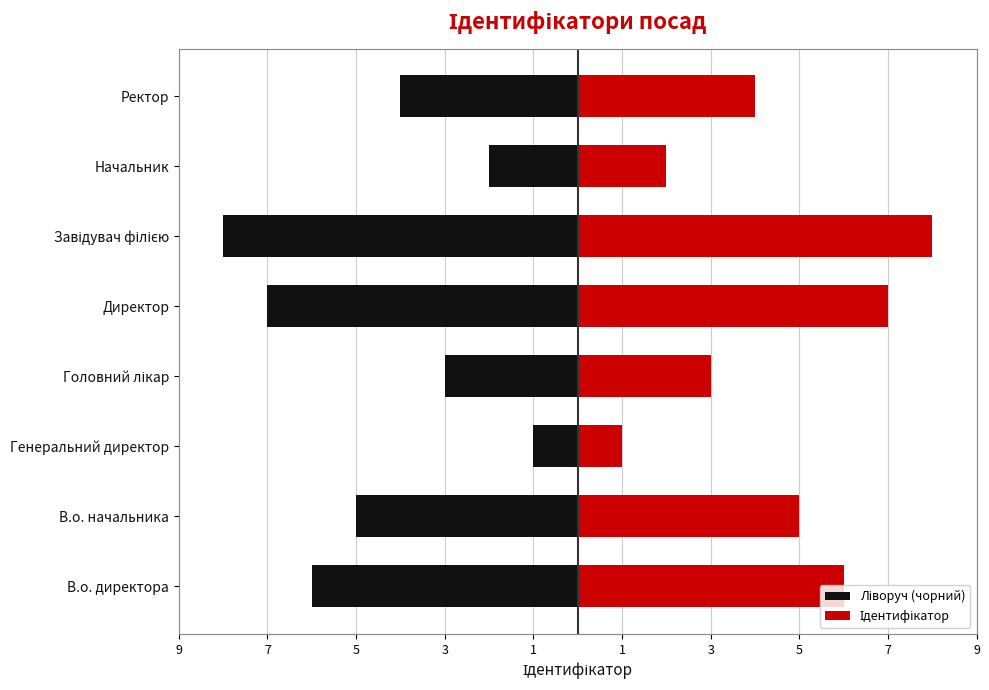

What is the minimum value for Ідентифікатор?

1